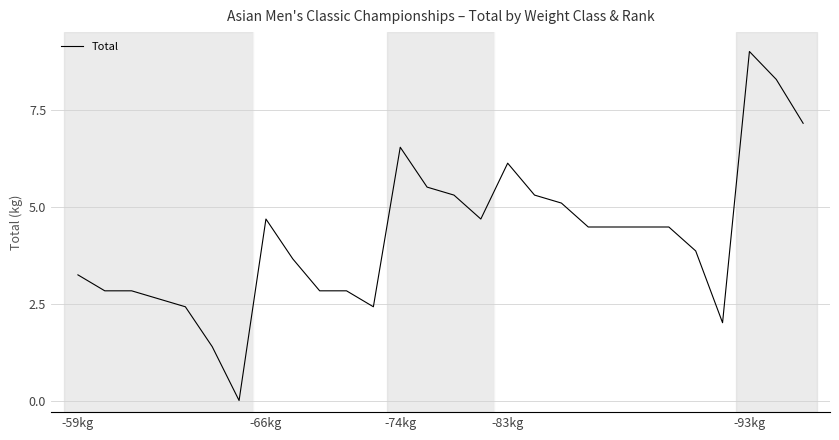

What is the greatest value displayed?

9.0